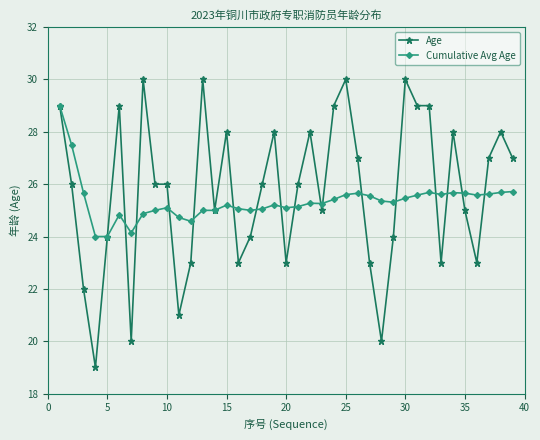

Which series has the widest spread of values?

Age